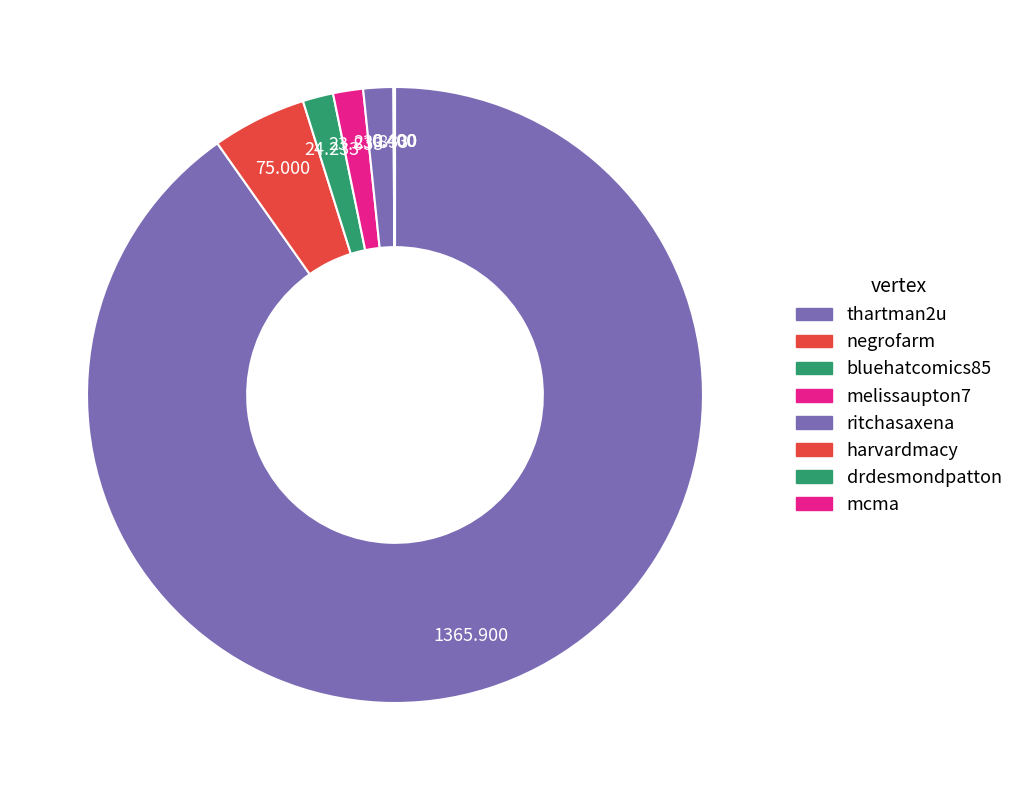

Combined, do ritchasaxena and melissaupton7 account for over 50%?

No